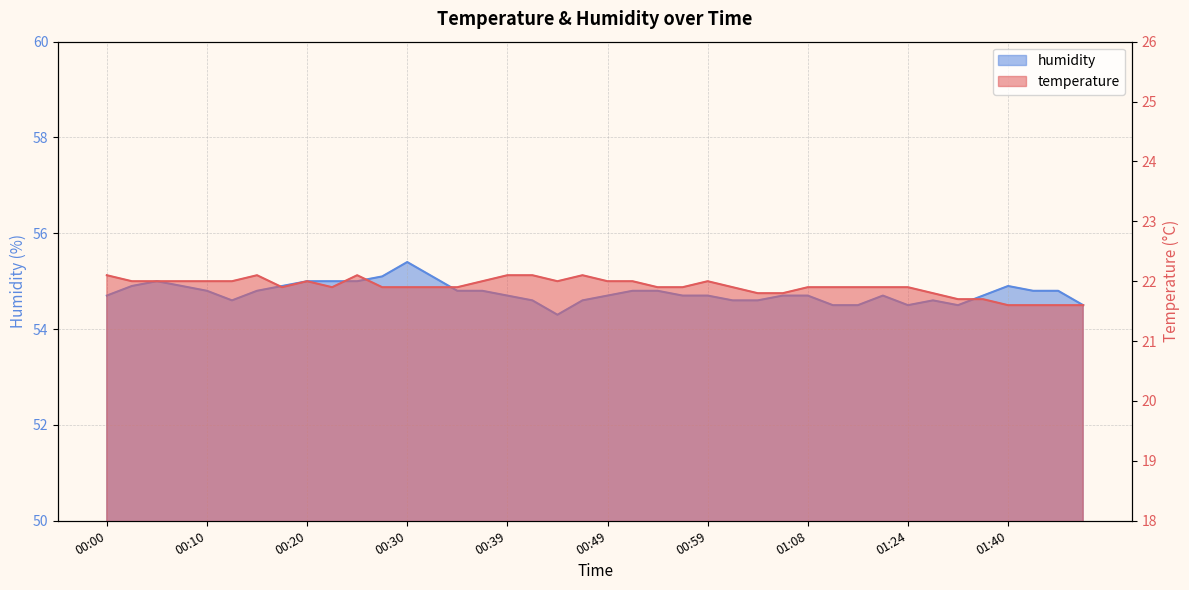

At 01:06, list the series in order from smallest to largest.

temperature, humidity